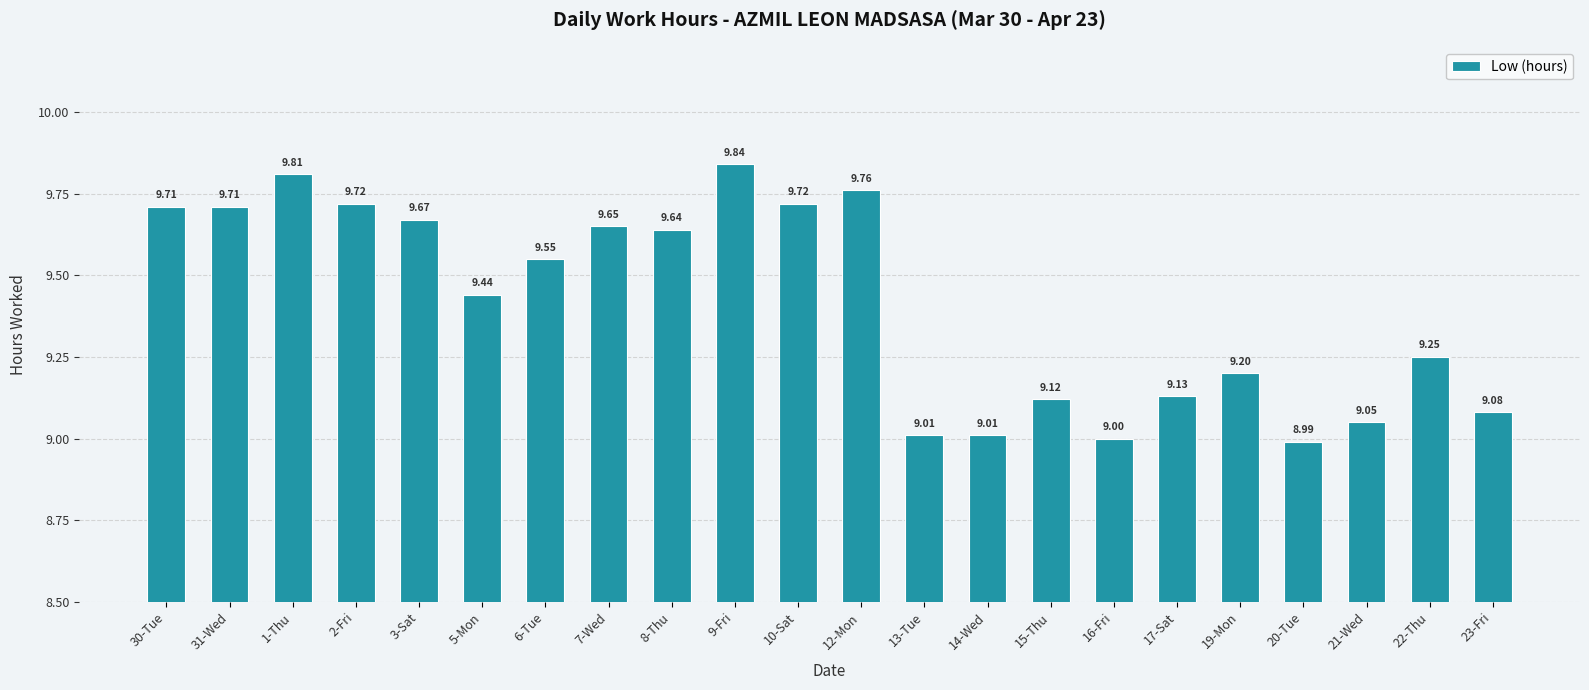

Read the value at 20-Tue.

9.0